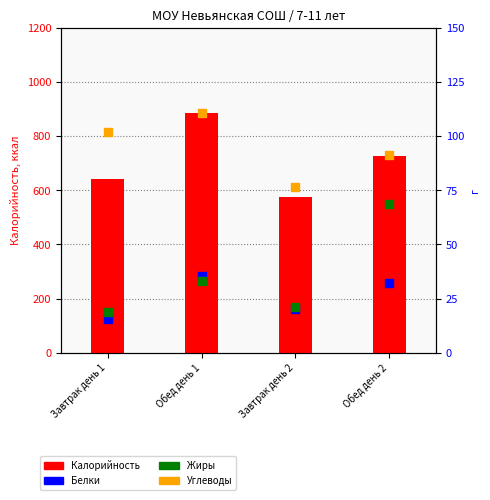

What are all the series names shown in the legend?

Калорийность, Белки, Жиры, Углеводы